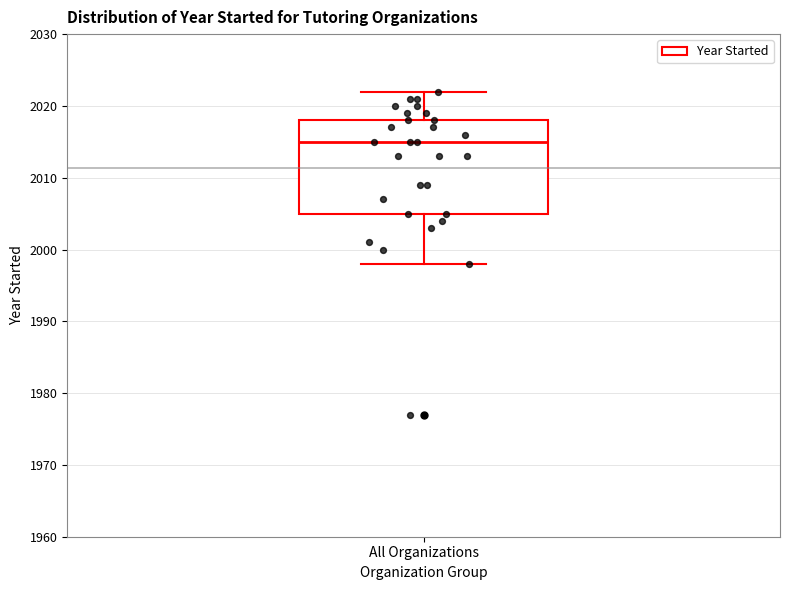

Read this box plot against the y-axis: the position of the median line, the range covered by the box, and the ends of both whiskers. The values are not printed on the chart, so give them approximately, as read against the axis.

median 2015, box 2005 to 2018, whiskers 1998 to 2022